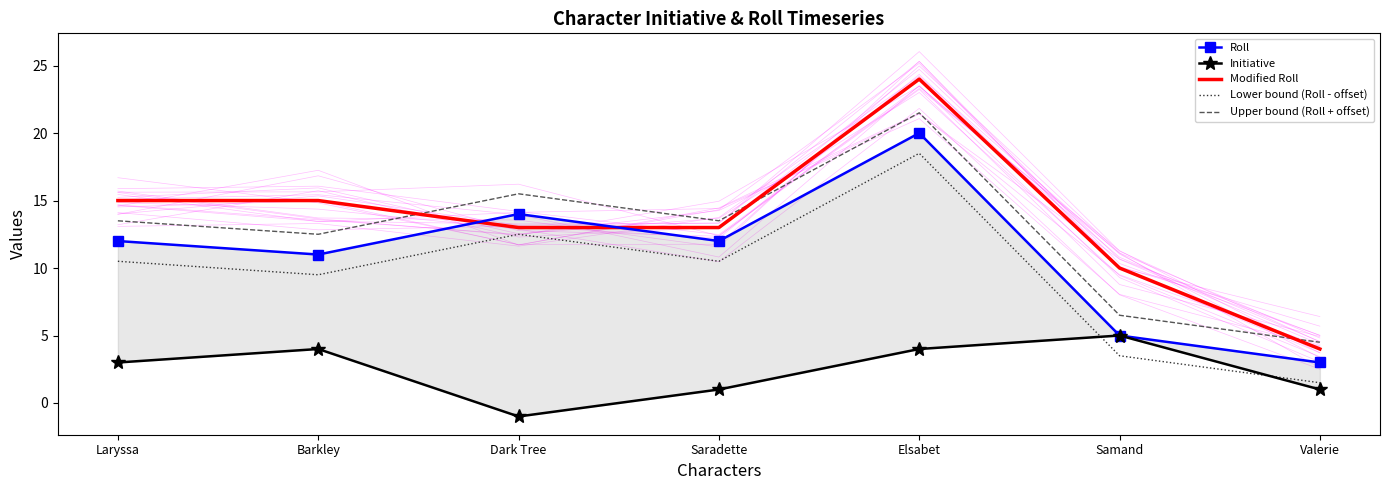

The Modified Roll series shows 31.6 at Elsabet. True or false?

False